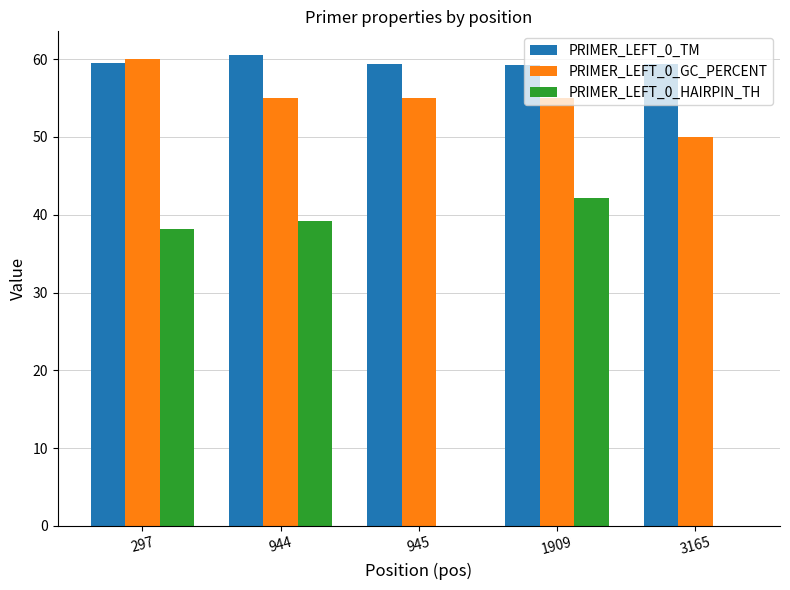

The PRIMER_LEFT_0_GC_PERCENT series shows 70.7 at 3165. True or false?

False